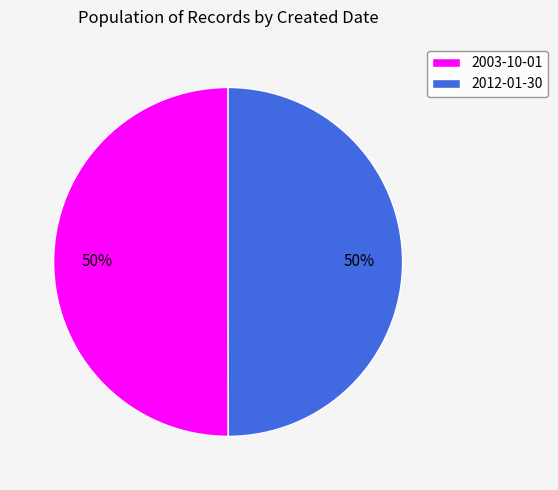

To the nearest percent, what is the average slice percentage?

50%